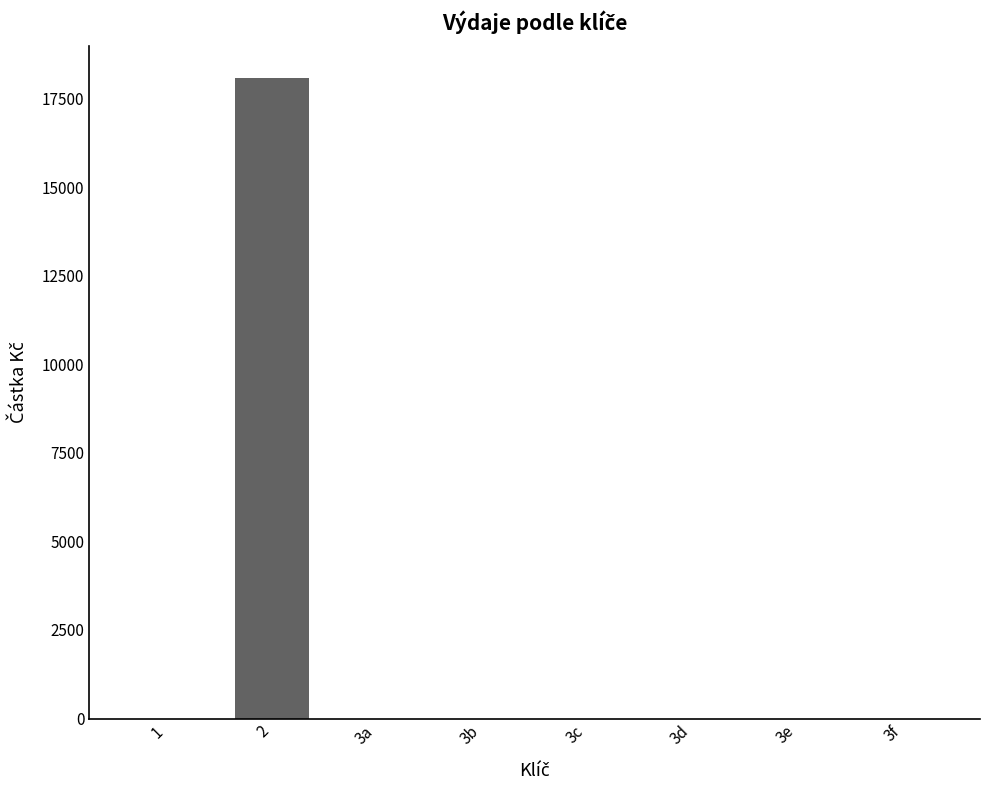

Reading left to right, list all the values displayed in this chart.

0	18073	0	0	0	0	0	0